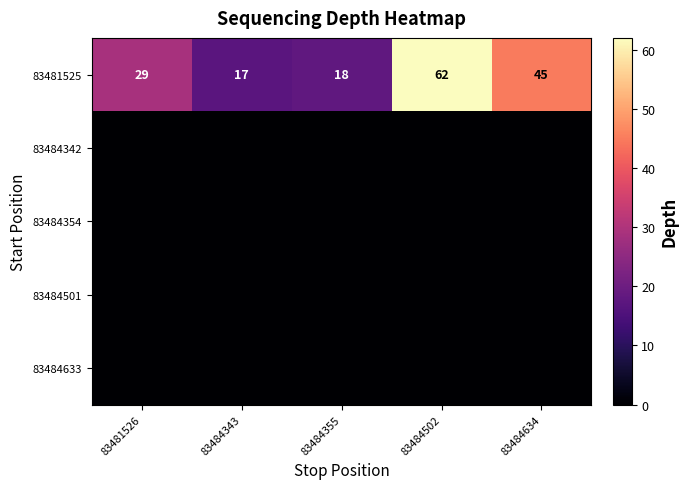

At which label is 83481525 closest to 39?

83484634